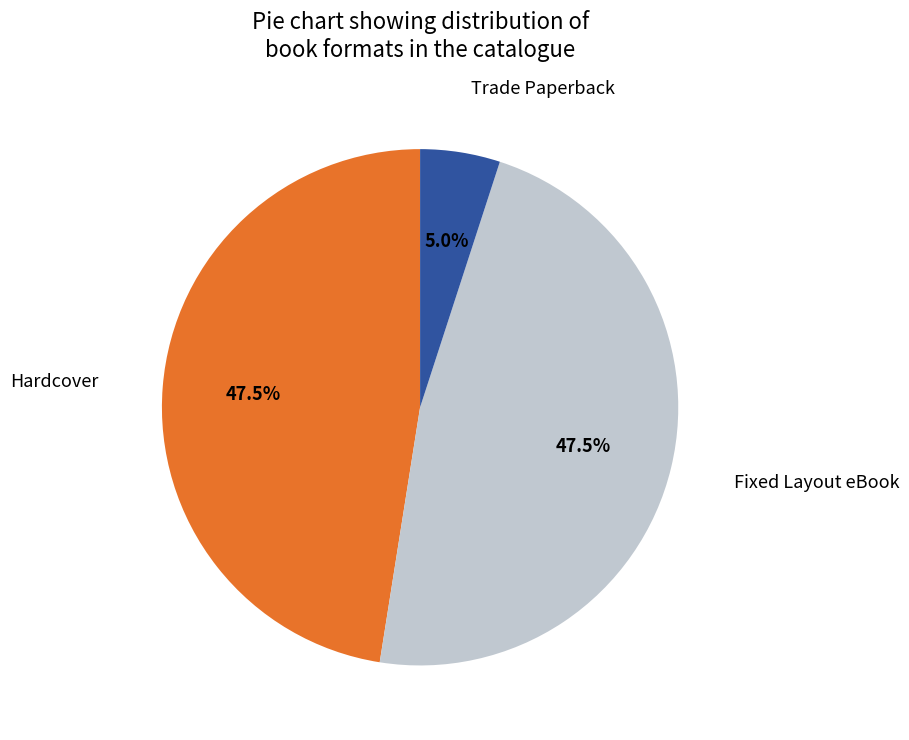

To the nearest percent, what is the difference between the largest and smallest slice percentages?

42%